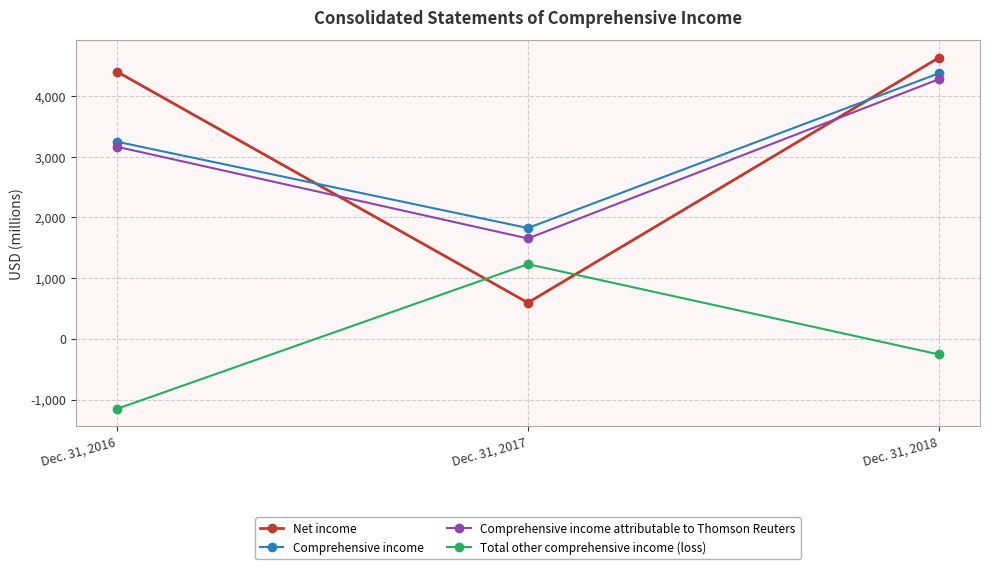

Between Dec. 31, 2016 and Dec. 31, 2018, which series saw the biggest shift?

Comprehensive income